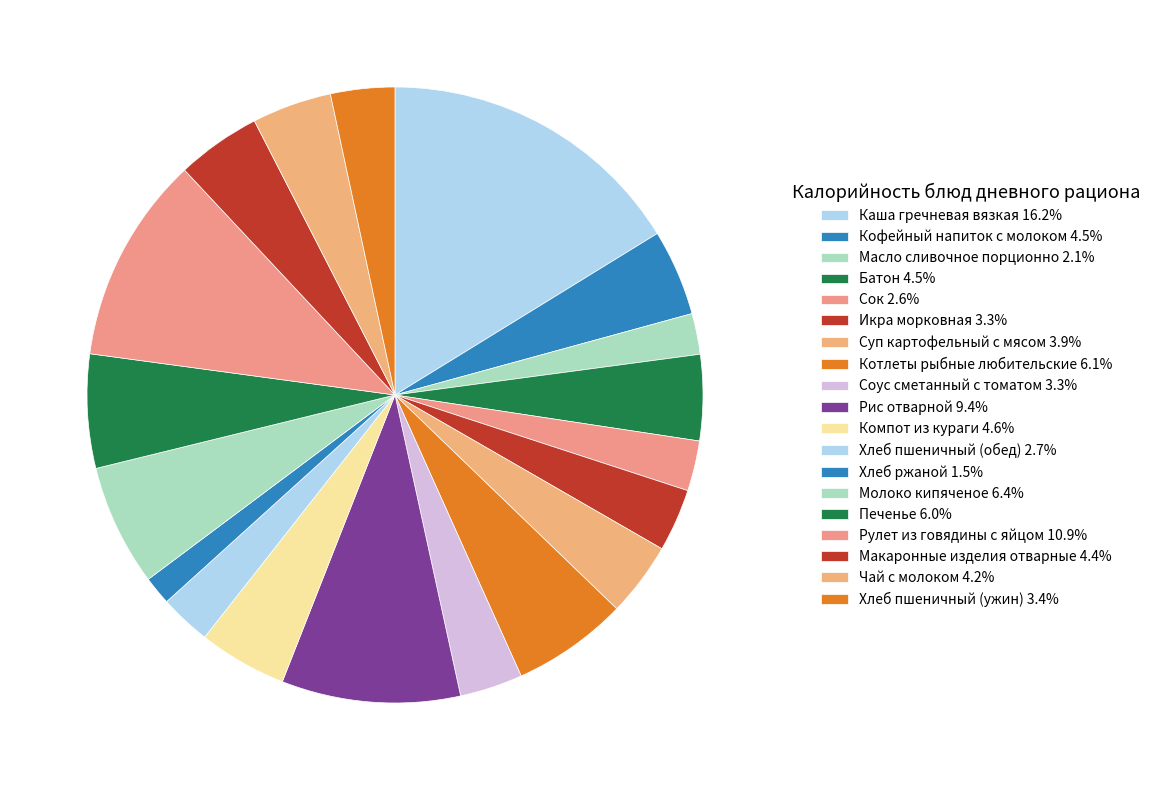

How many segments does this pie chart have?

19